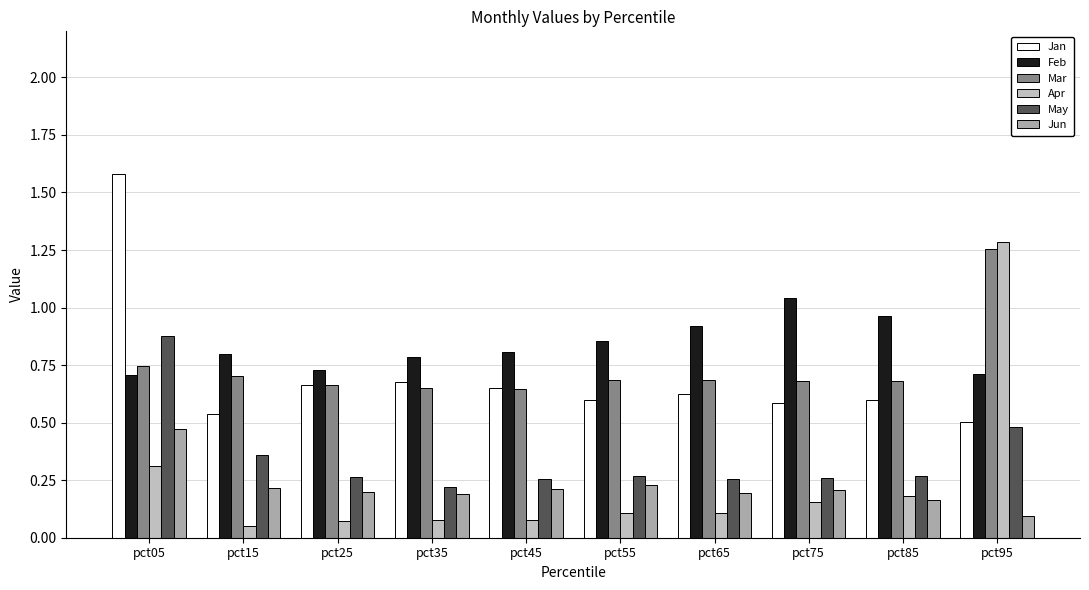

The value of Feb at pct45 is 0.8. True or false?

True